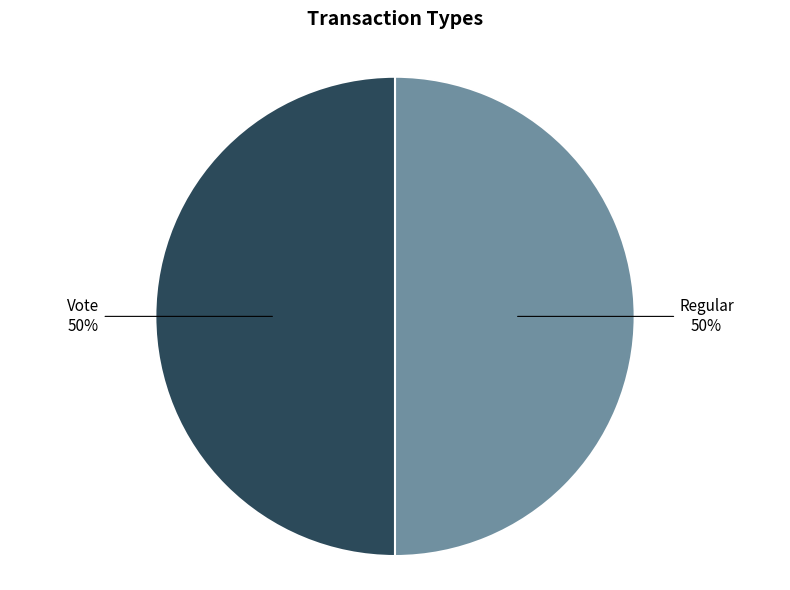

Approximately how many times larger is the value at Vote compared to Regular?

1.0